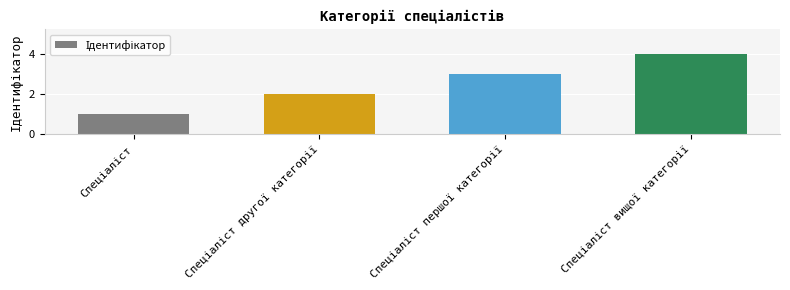

What is the sum of all values?

10